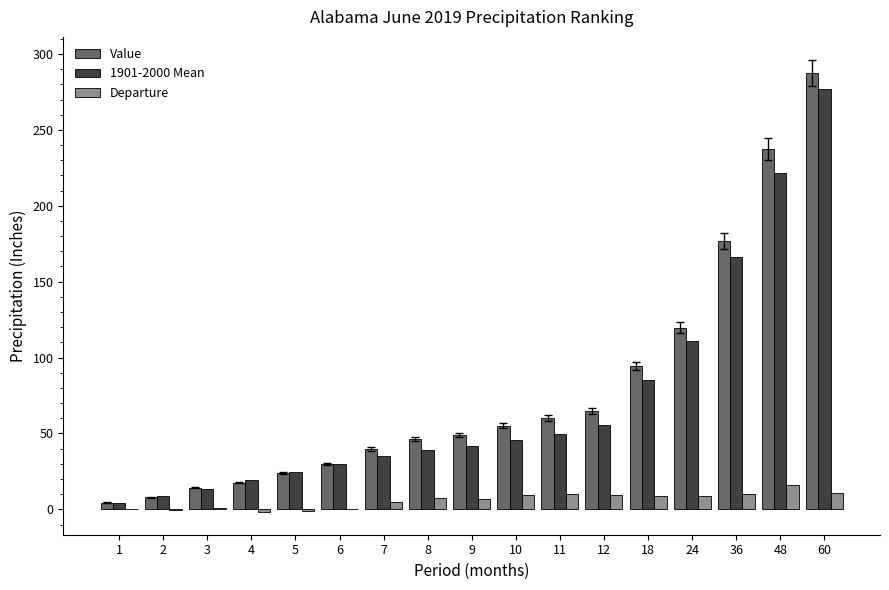

What is the maximum value for Departure?

15.8